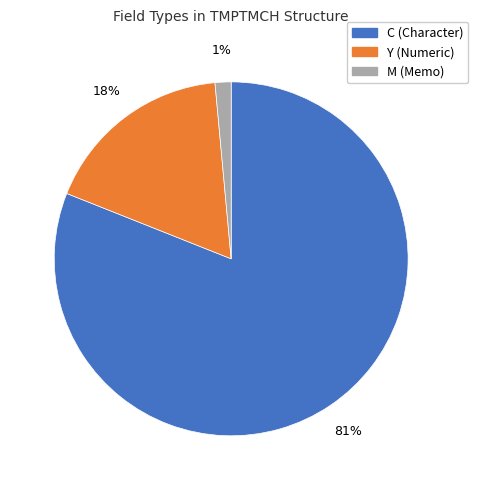

Is there a majority slice in this chart?

Yes